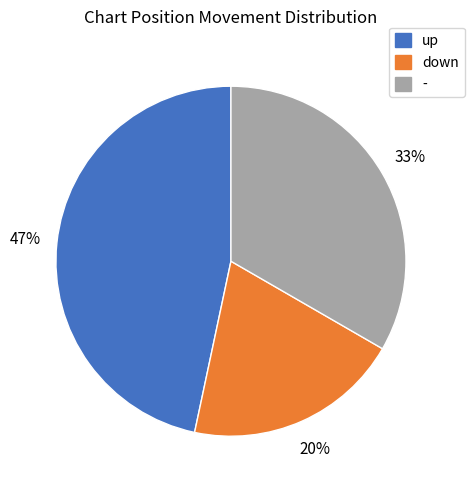

Is there any slice that represents more than half of the pie?

No